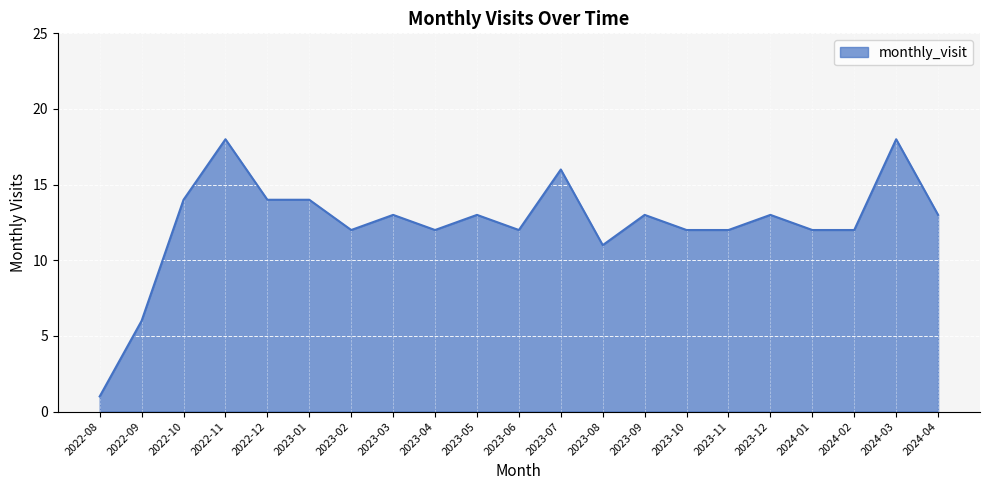

Count the number of categories in the chart.

21